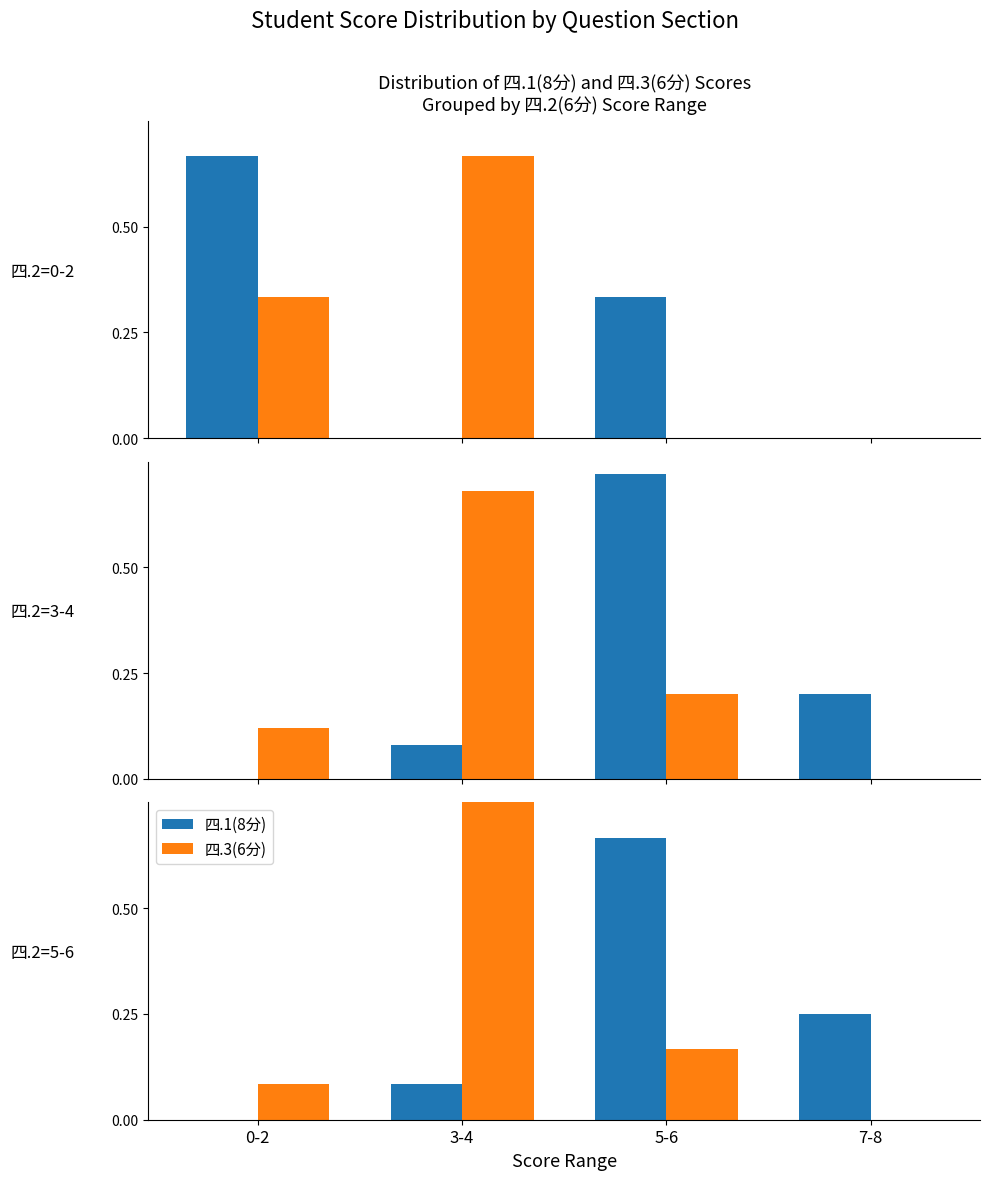

What is the sum of the 四.3(6分) values at 0-2 and 3-4?

0.8